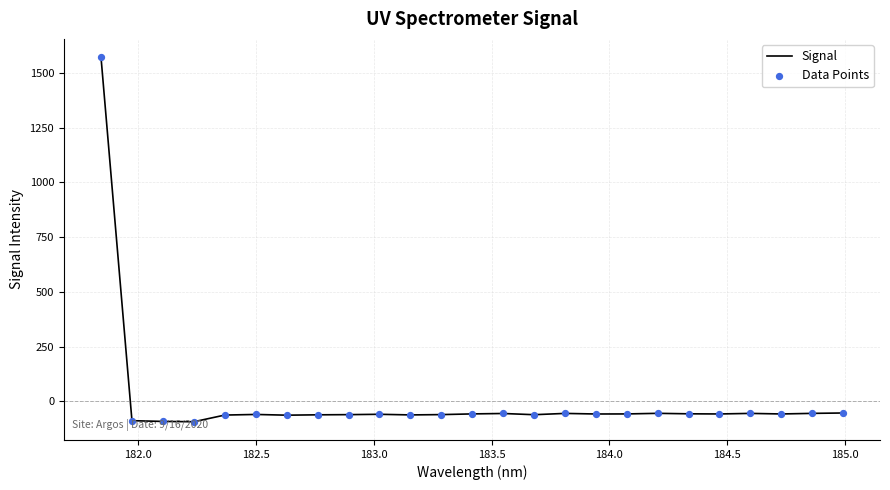

What is the minimum value shown in the chart?

-92.5